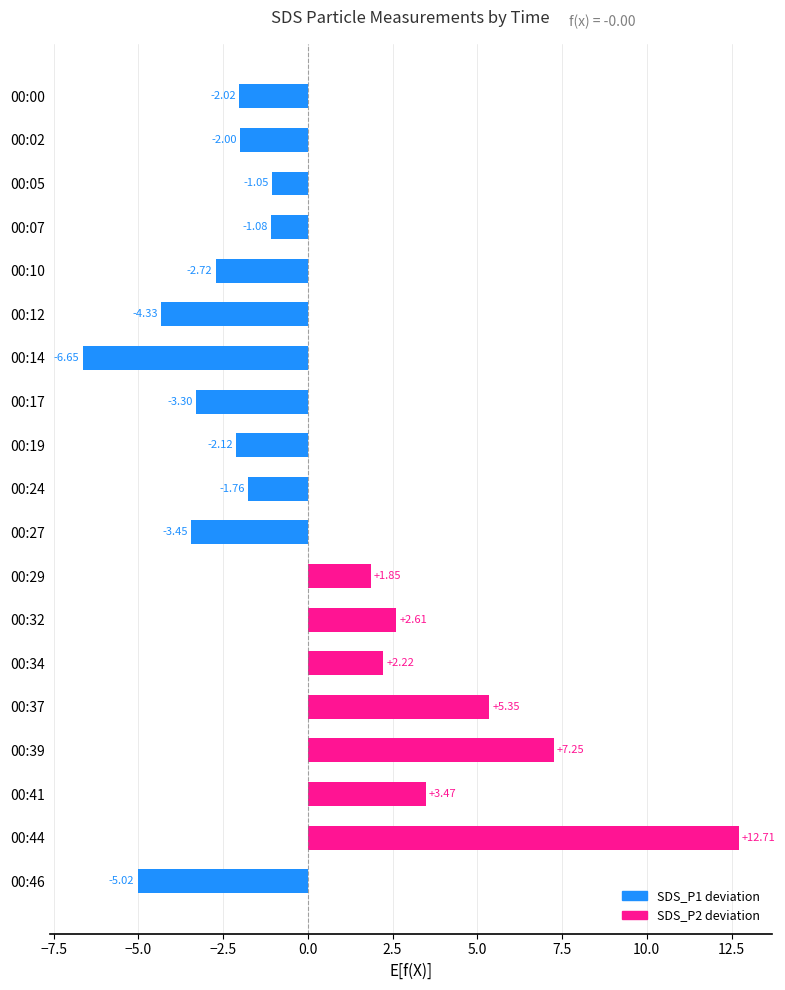

The chart shows a value of -2.2 at 00:17. True or false?

False